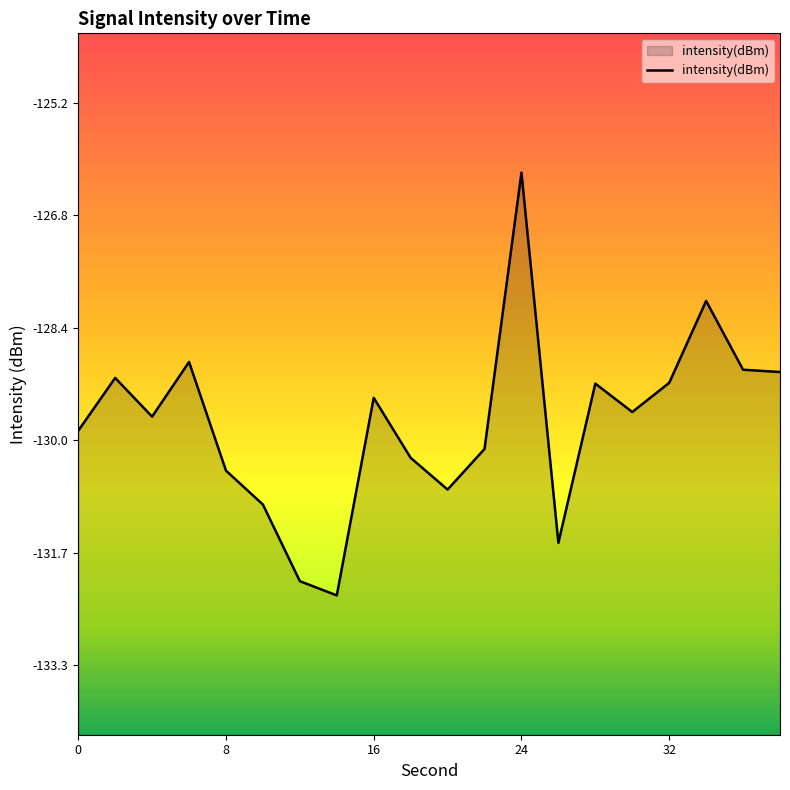

How many interior local peaks (higher than both neighbors) does the data have?

6